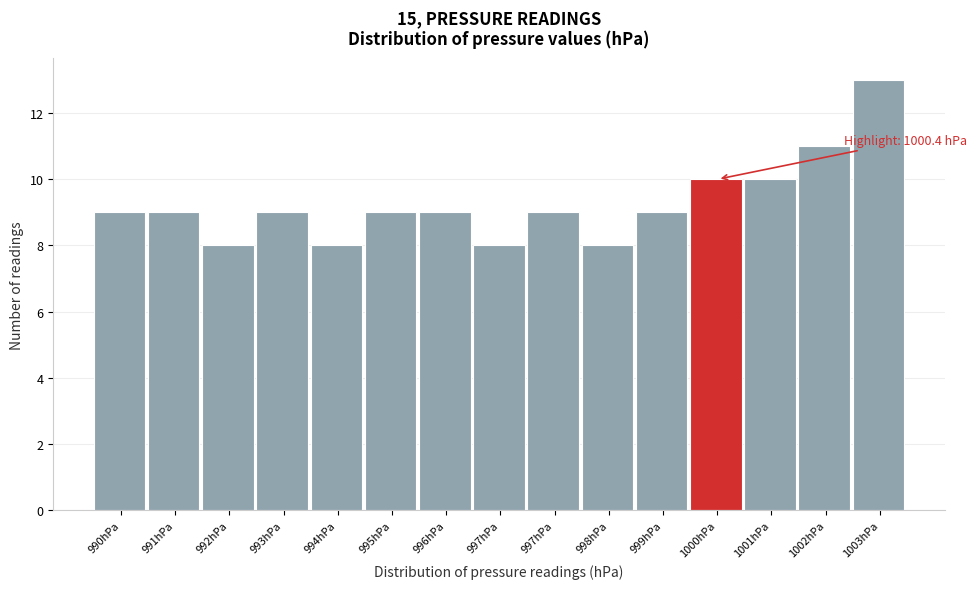

How many series are shown in this chart?

1